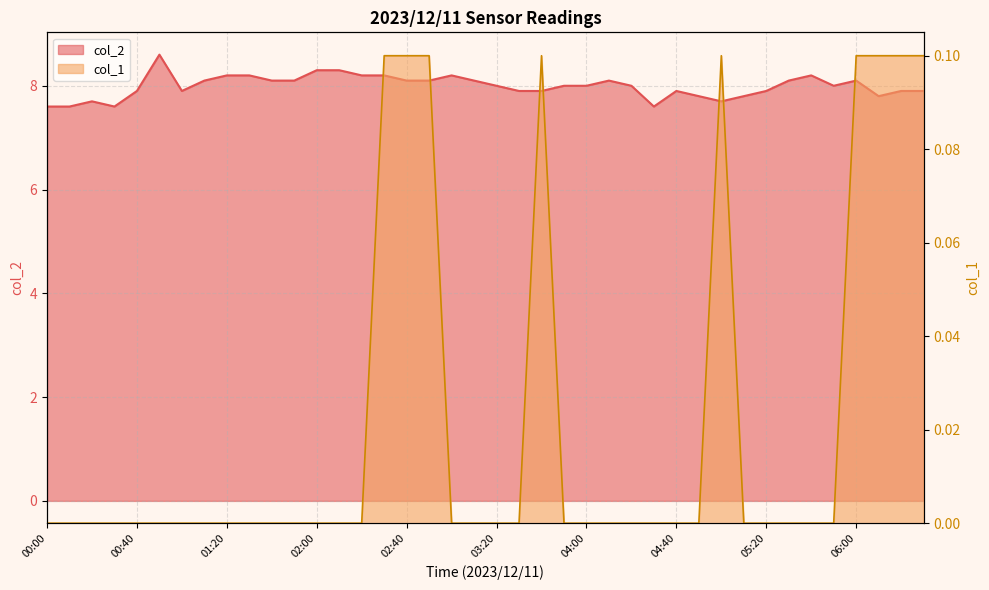

The col_1 series shows 0.0 at 01:30. True or false?

True